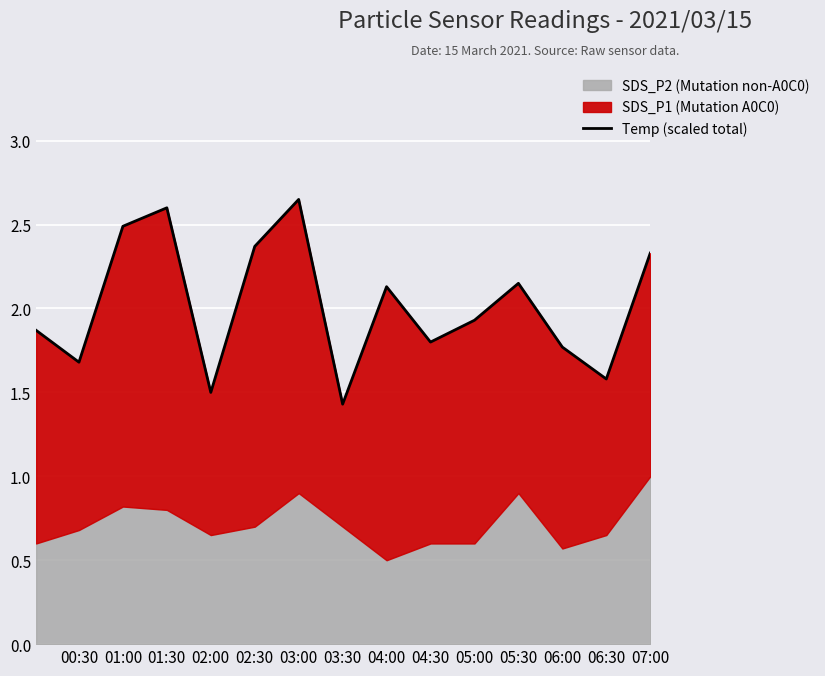

What is the value of the 13th point from the left?

1.8